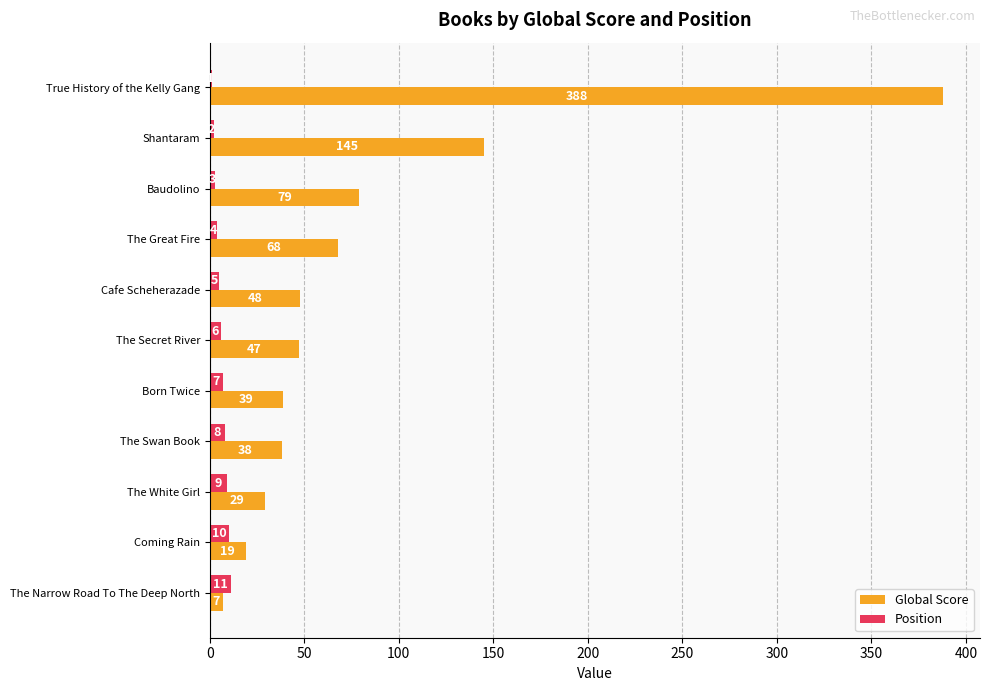

What is the sum of the Position values at The Narrow Road To The Deep North and The White Girl?

20